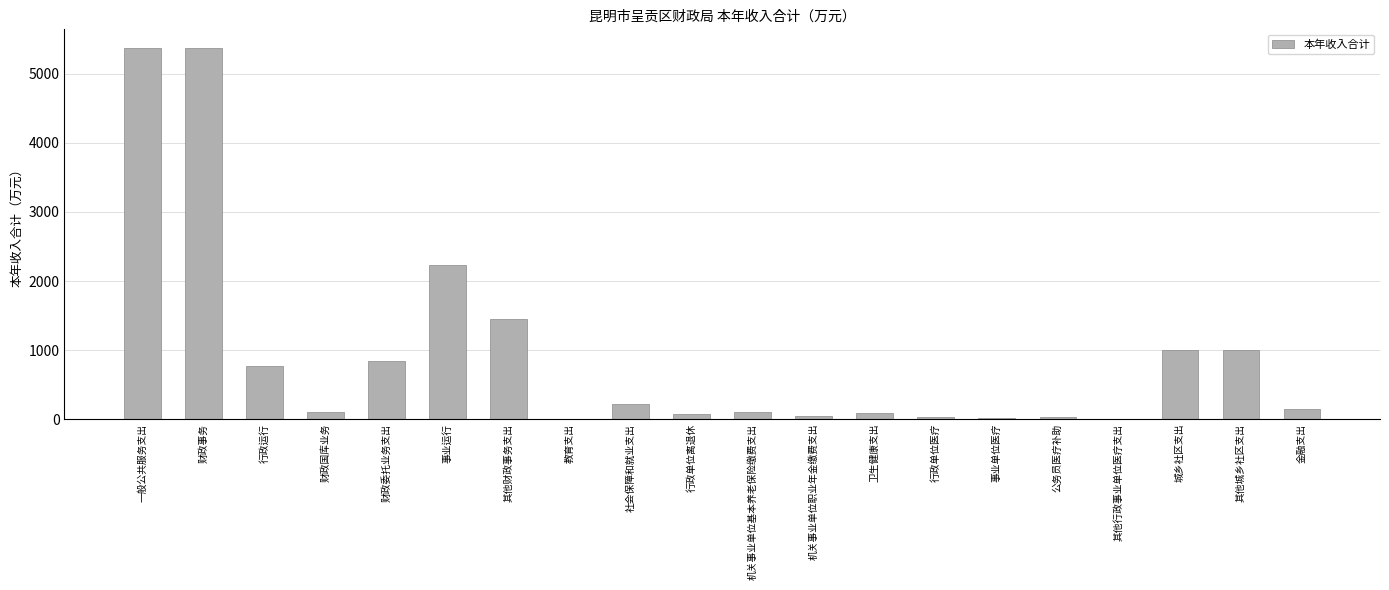

Between 其他财政事务支出 and 机关事业单位职业年金缴费支出, which is larger?

其他财政事务支出